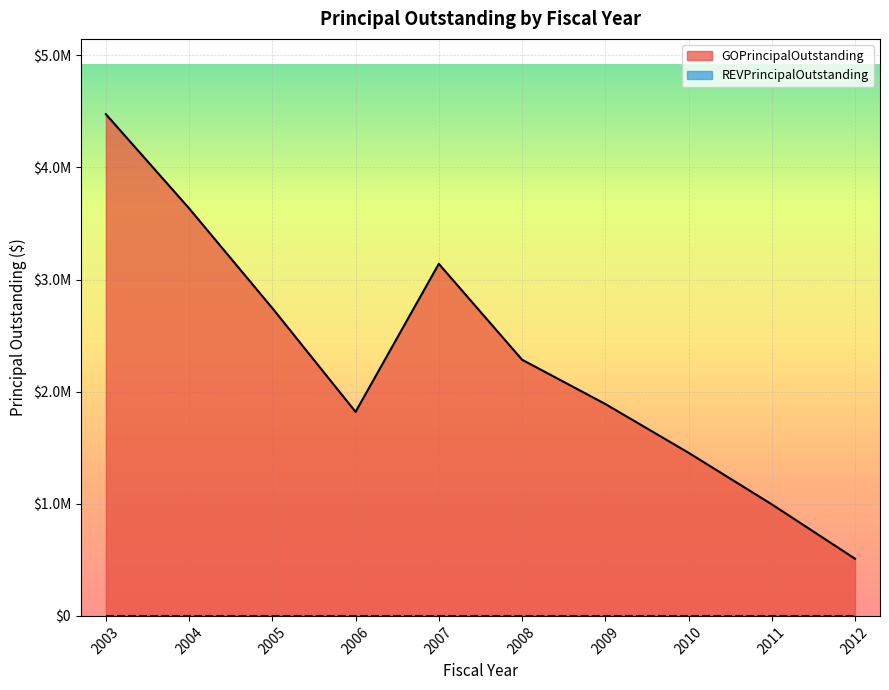

Does the chart display data point markers on the line(s)?

No